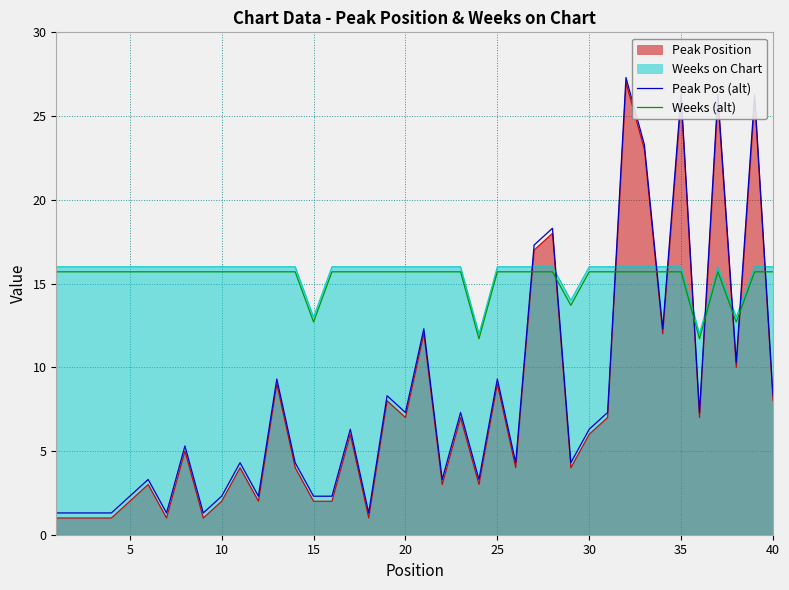

What is the total value across all series at 30?

44.0